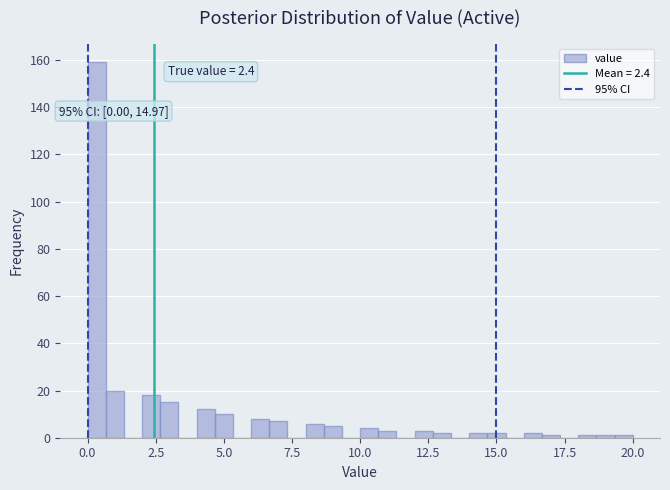

Read against the x-axis, roughly where is the centre of the tallest bar?

0.5